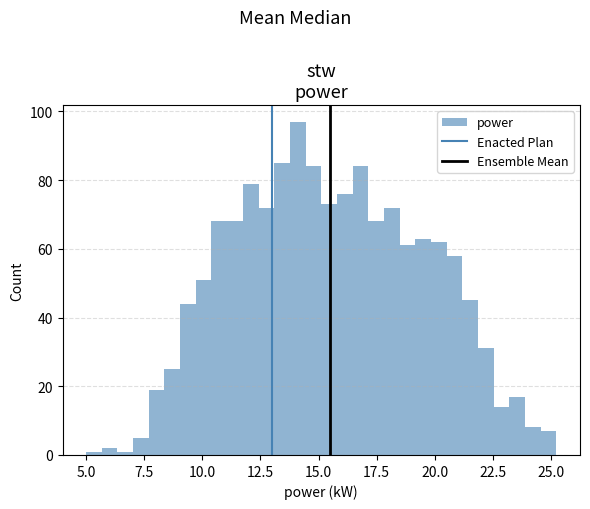

Around what value on the x-axis is the tallest bar? Give the approximate position of its centre, as read against the axis.

14.0